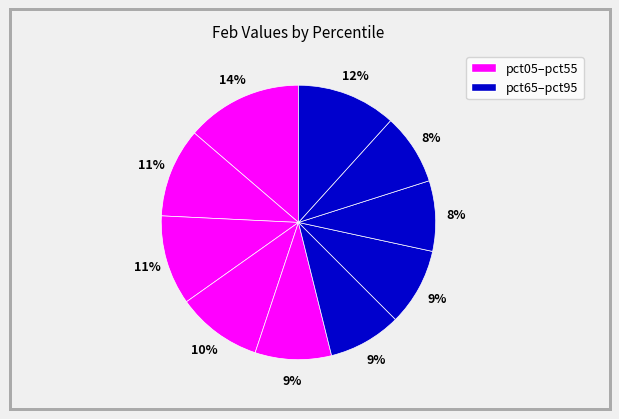

How many segments does this pie chart have?

10